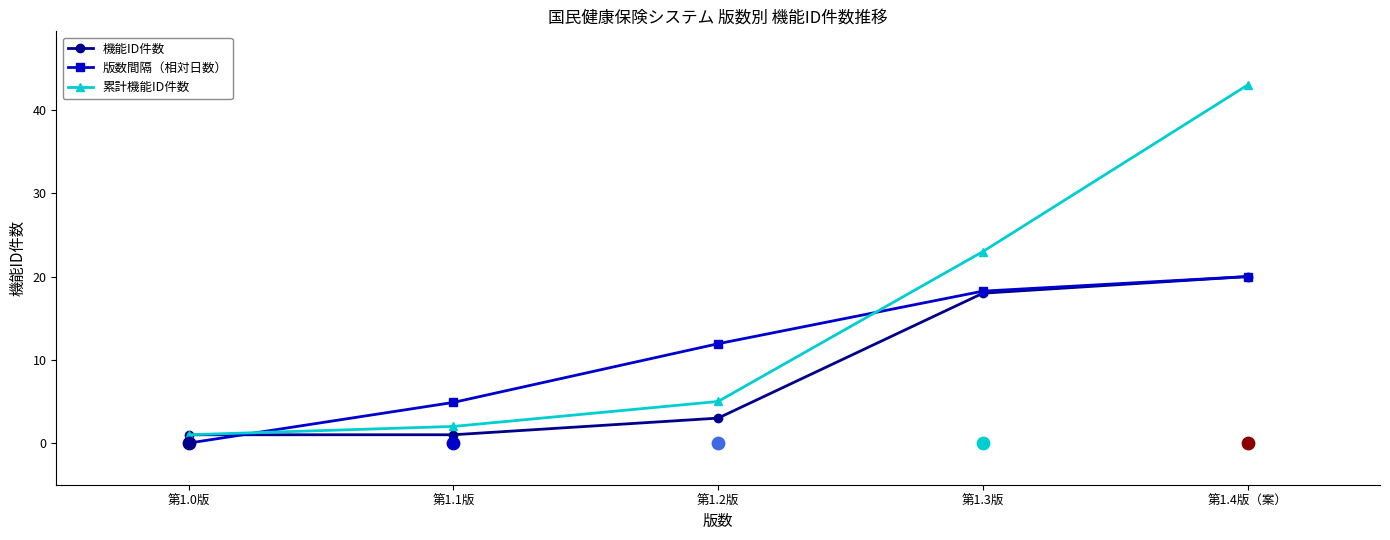

At which category is the sum across all series the highest?

第1.4版（案）